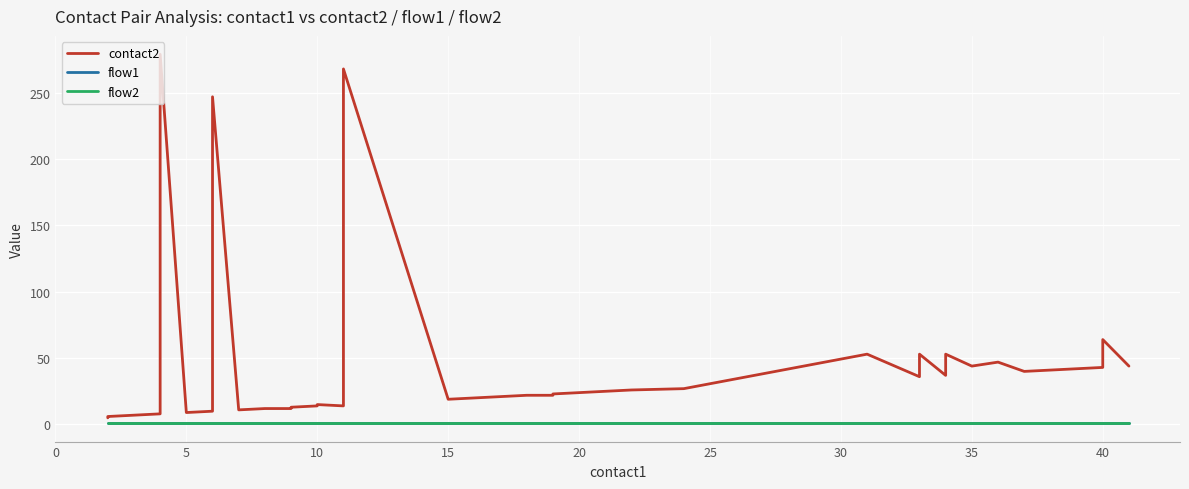

At how many categories does at least one series exceed 136?

3